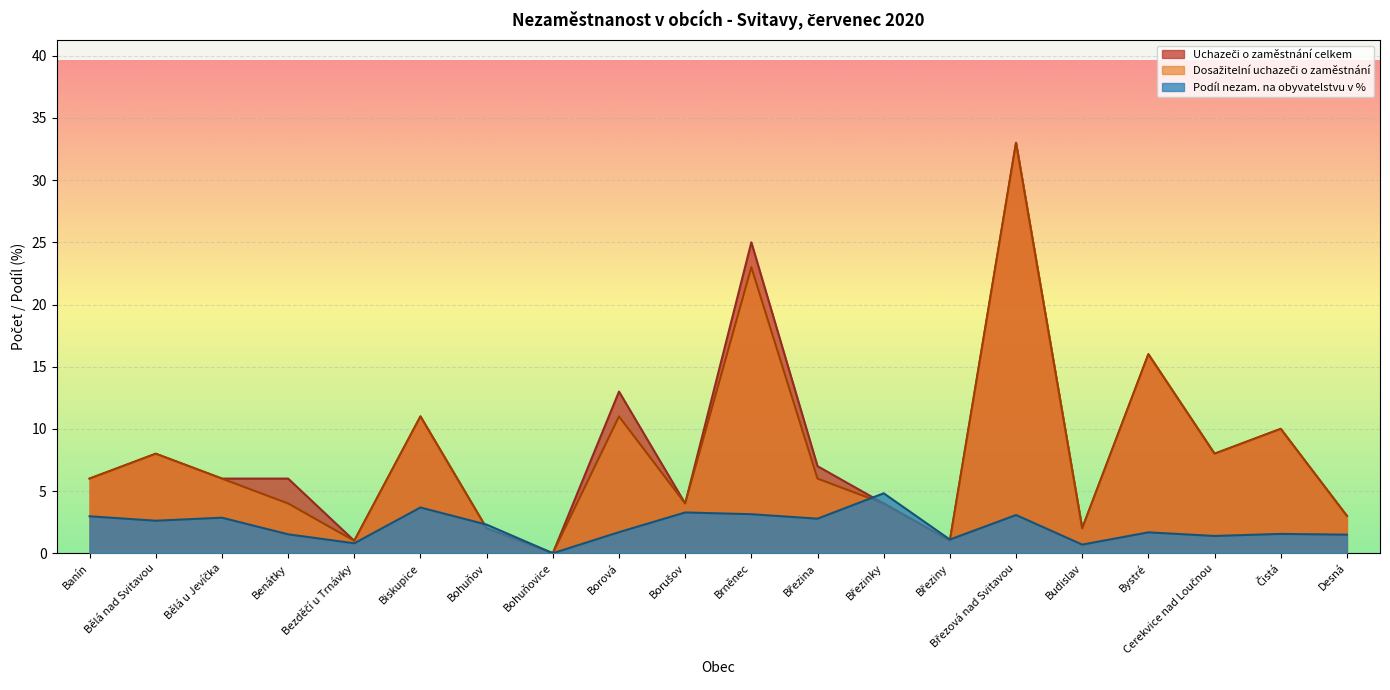

Reading left to right, extract all data points from this chart.

Uchazeči o zaměstnání celkem: 6.0	8.0	6.0	6.0	1.0	11.0	2.0	0.0	13.0	4.0	25.0	7.0	4.0	1.0	33.0	2.0	16.0	8.0	10.0	3.0
Dosažitelní uchazeči o zaměstnání: 6.0	8.0	6.0	4.0	1.0	11.0	2.0	0.0	11.0	4.0	23.0	6.0	4.0	1.0	33.0	2.0	16.0	8.0	10.0	3.0
Podíl nezam. na obyvatelstvu v %: 3.0	2.6	2.9	1.5	0.8	3.7	2.3	0.0	1.7	3.3	3.1	2.8	4.8	1.1	3.1	0.7	1.7	1.4	1.6	1.5